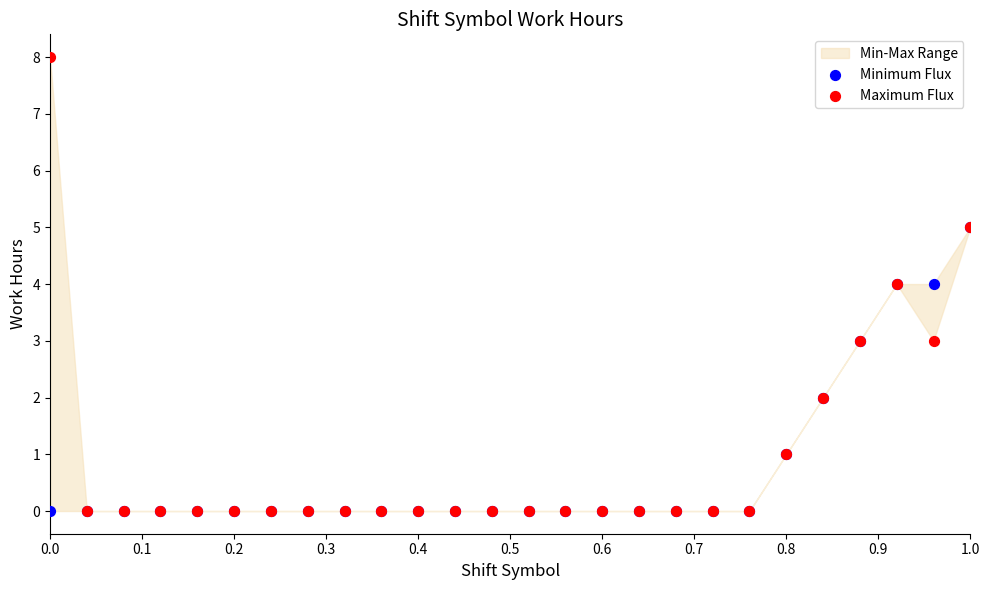

Which series contains the highest Y value?

Maximum Flux